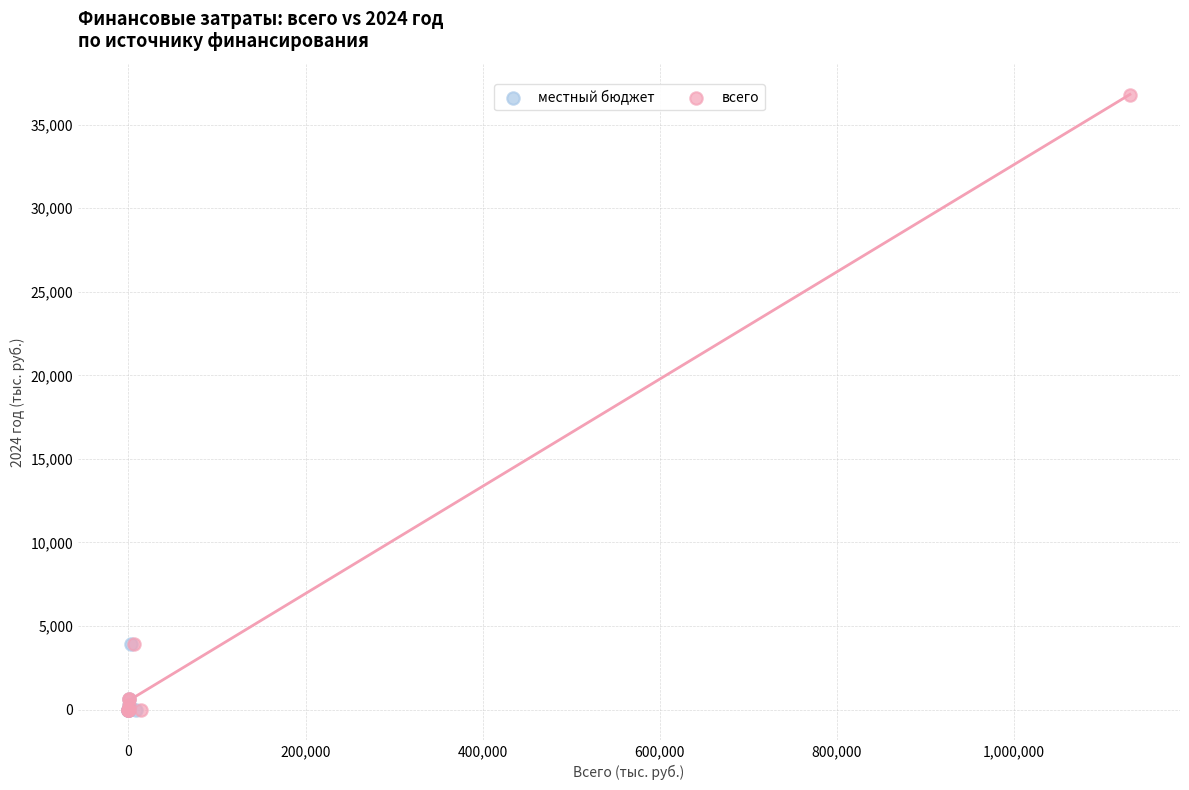

Which series reaches the maximum Y coordinate?

всего